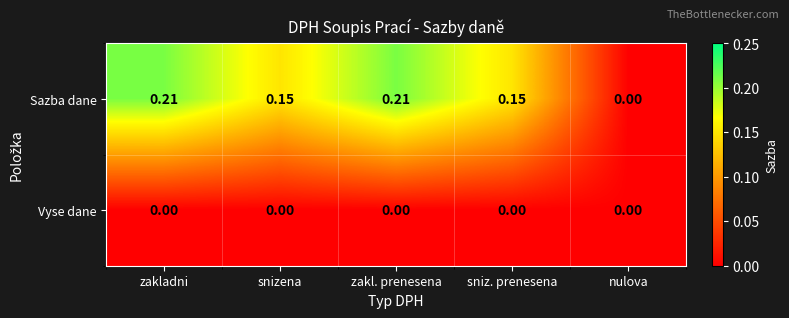

Which series has the widest spread of values?

Sazba dane